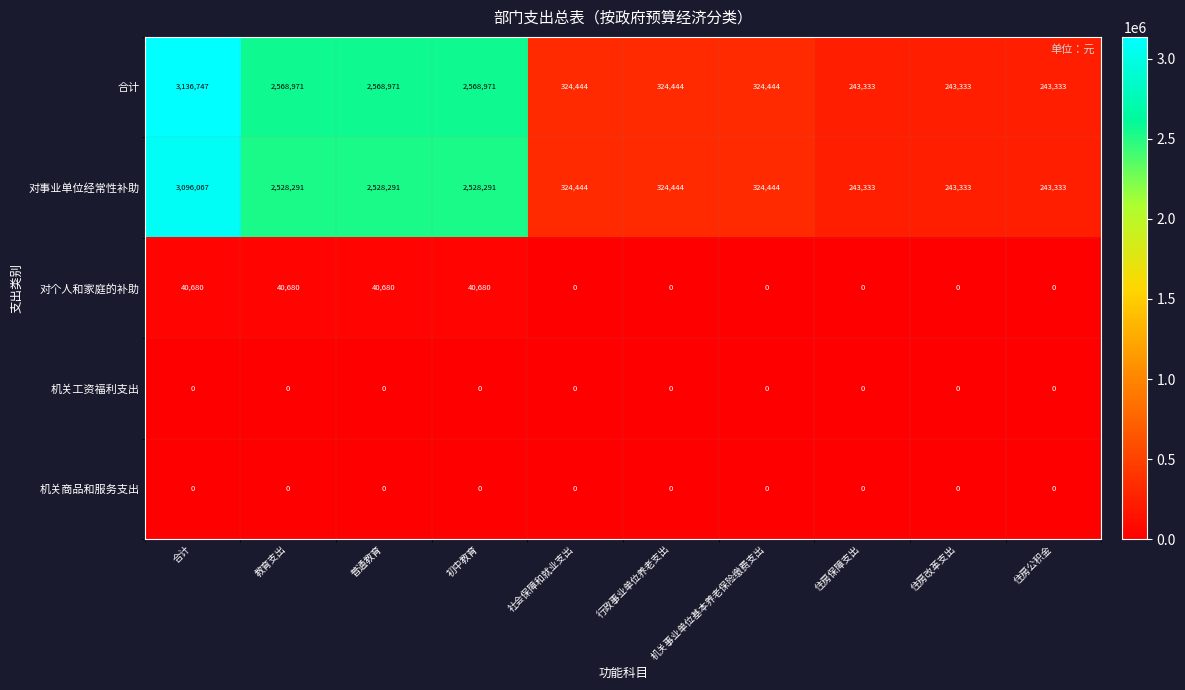

Which series has the widest spread of values?

合计